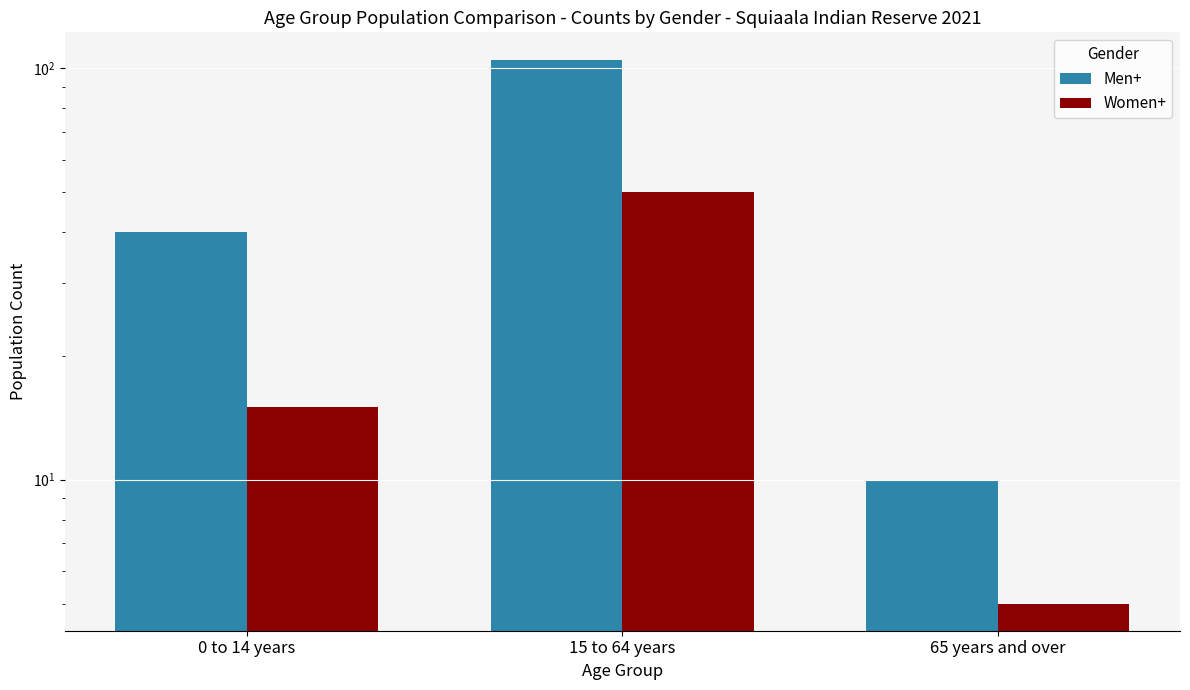

Where does the Women+ series first go above 15?

15 to 64 years